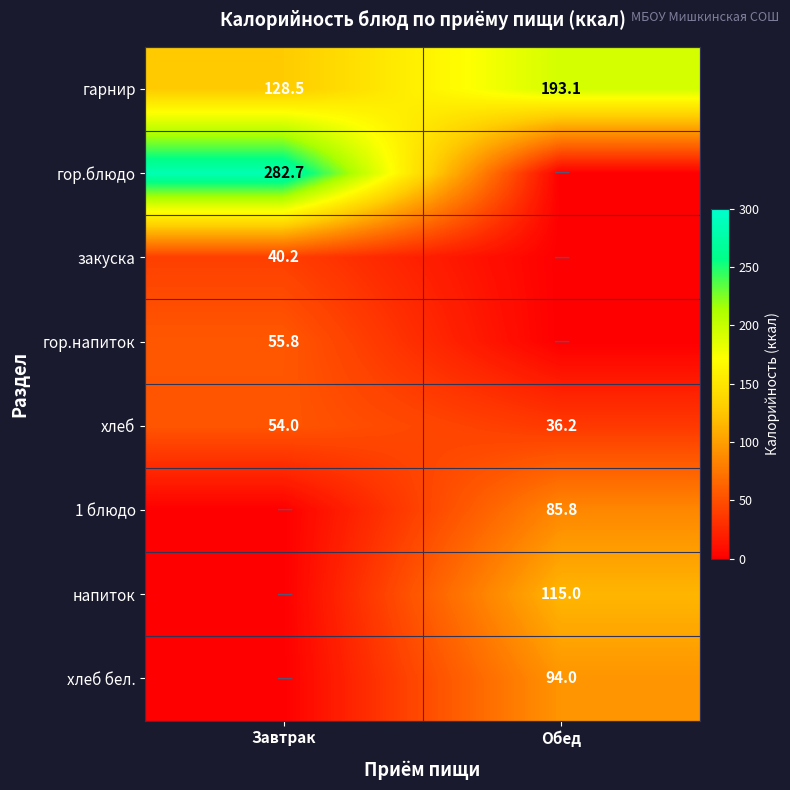

Which category has the highest value across all series?

Завтрак